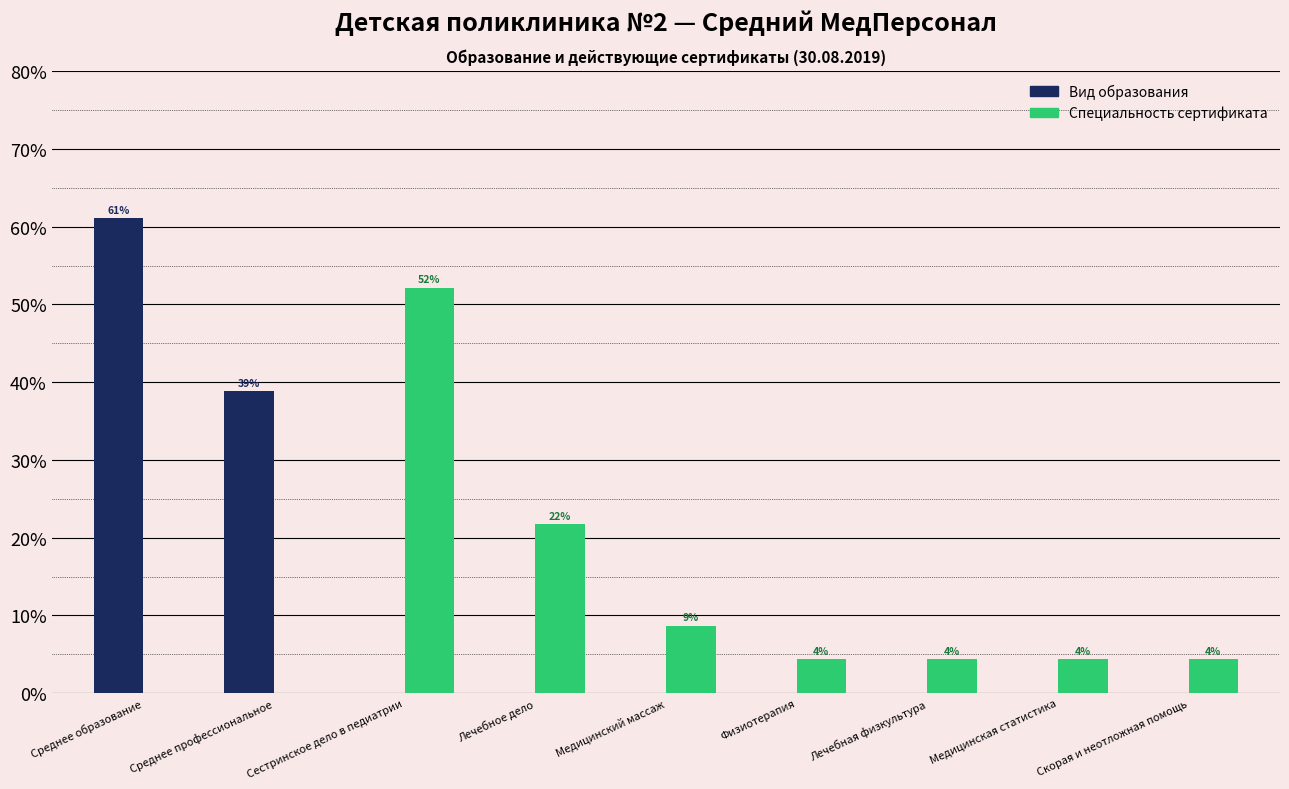

Are the bars grouped side by side (vs. stacked)?

Yes